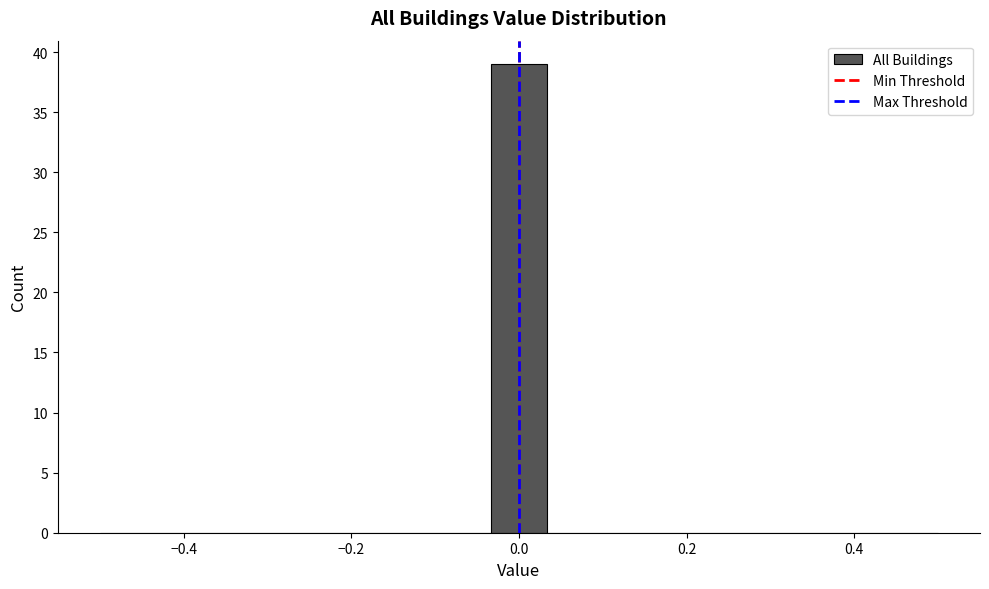

Around what value on the x-axis is the tallest bar? Give the approximate position of its centre, as read against the axis.

0.00